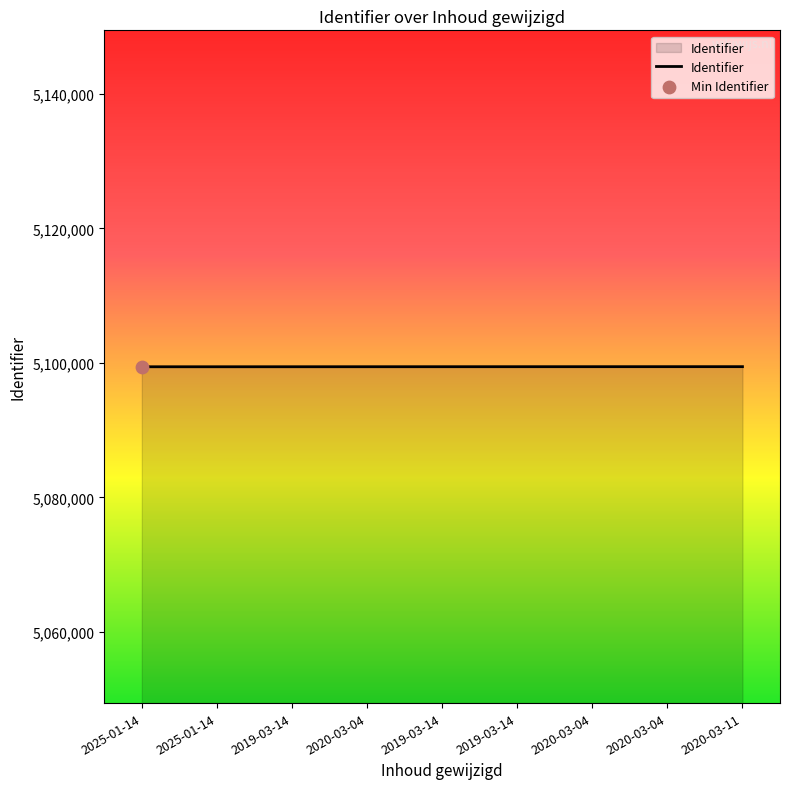

Which has a higher value, 2020-03-04 or 2019-03-14?

2020-03-04